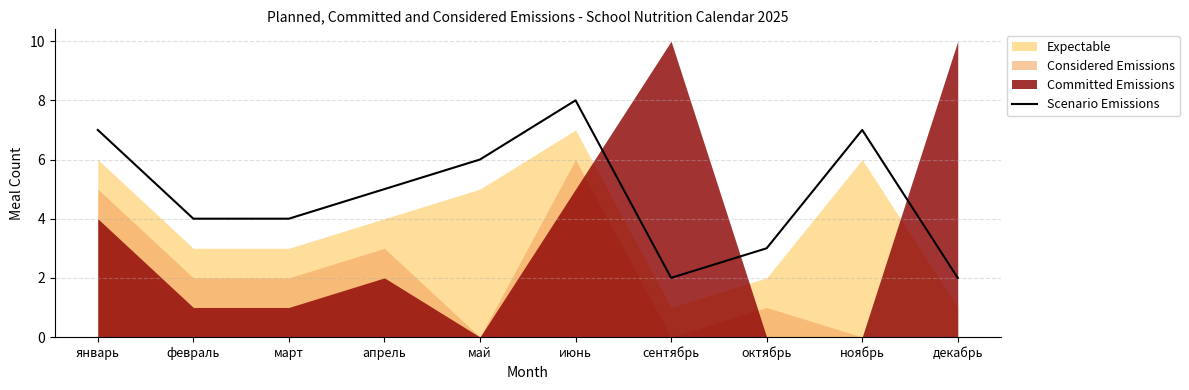

Read the value at ноябрь.

7